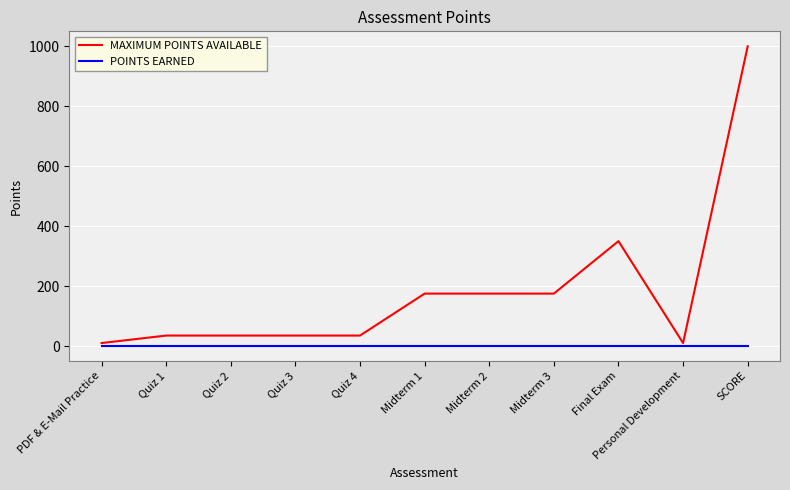

At which label is MAXIMUM POINTS AVAILABLE closest to 505?

Final Exam